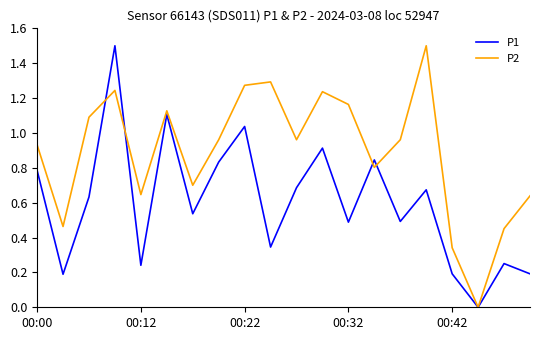

Which series has the largest total across all categories?

P2